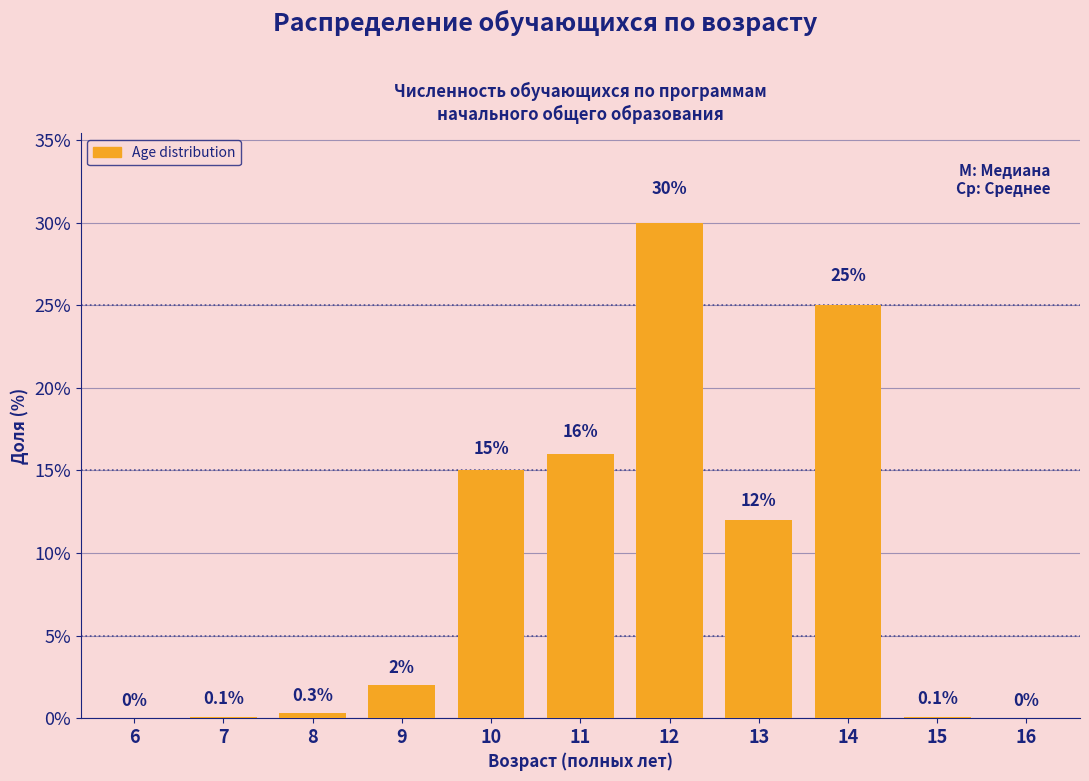

Reading left to right, extract all data points from this chart.

6=0.0	7=0.1	8=0.3	9=2.0	10=15.0	11=16.0	12=30.0	13=12.0	14=25.0	15=0.1	16=0.0